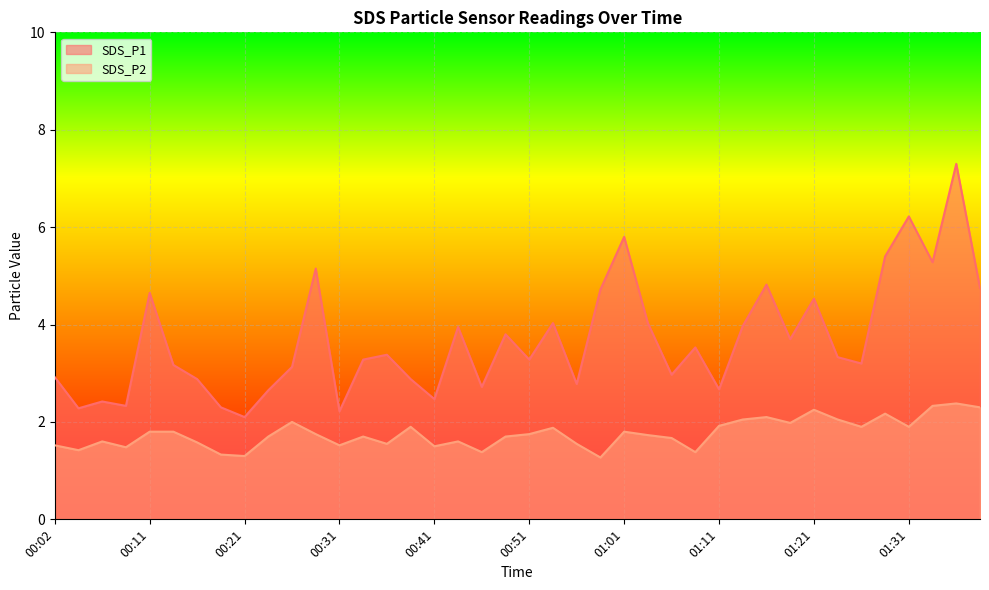

Rank the series at 00:39 from highest to lowest value.

SDS_P1, SDS_P2